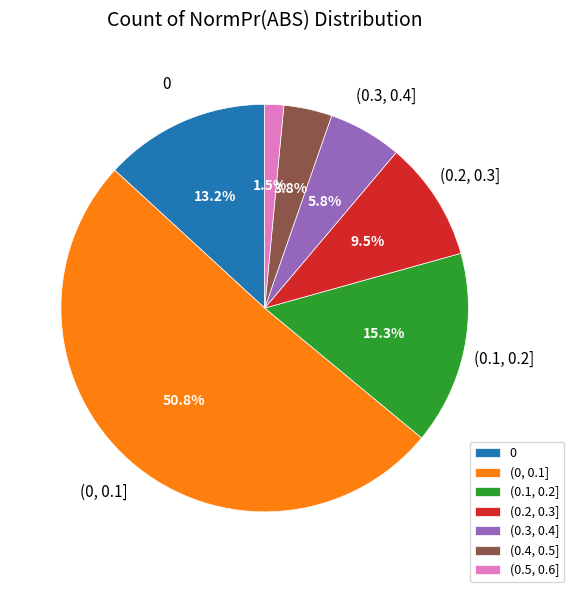

To the nearest percent, what is the difference between the (0, 0.1] and (0.4, 0.5] slice percentages?

47%